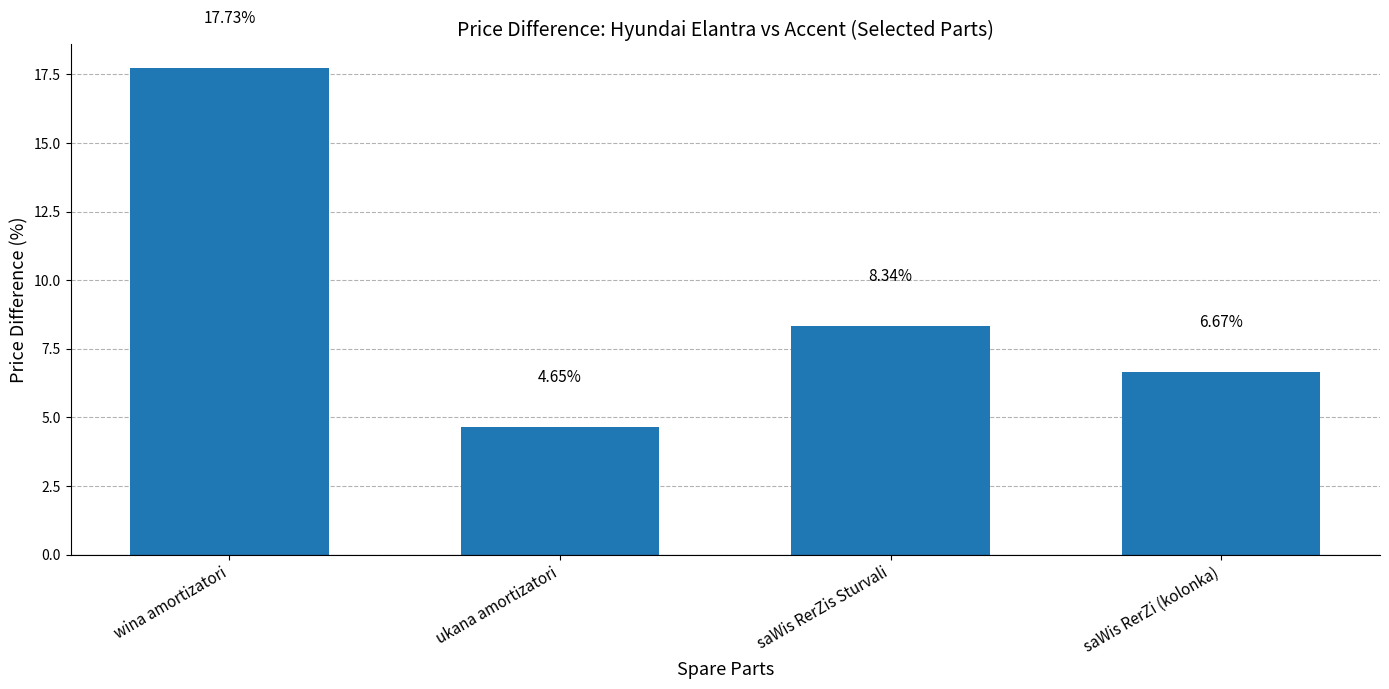

Which has a higher value, ukana amortizatori or saWis RerZis Sturvali?

saWis RerZis Sturvali